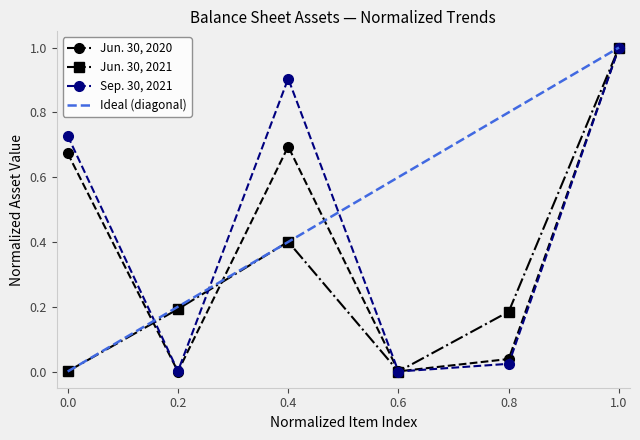

What is the highest value of the Jun. 30, 2021 series?

1.0